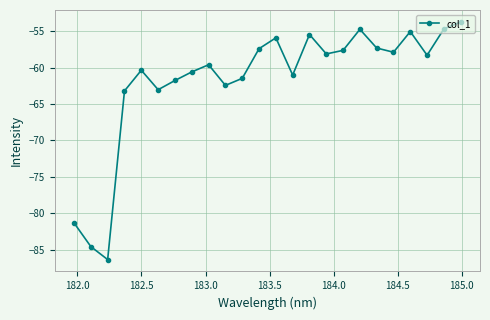

How many interior local peaks (higher than both neighbors) does the data have?

6